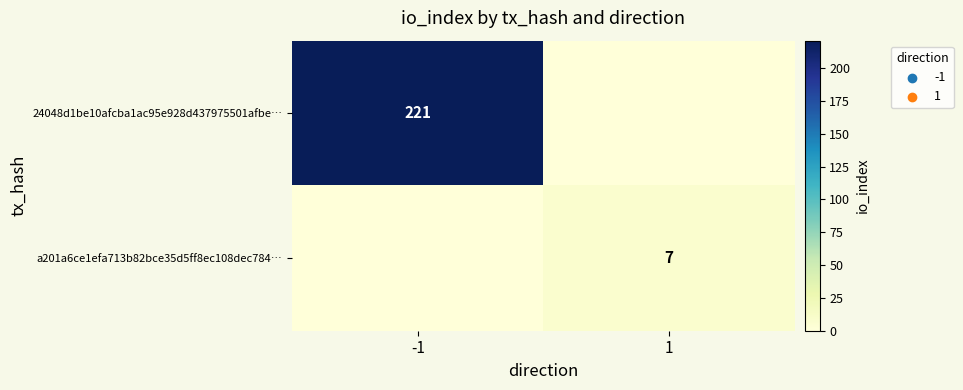

What is the difference between the highest and lowest values at 1?

7